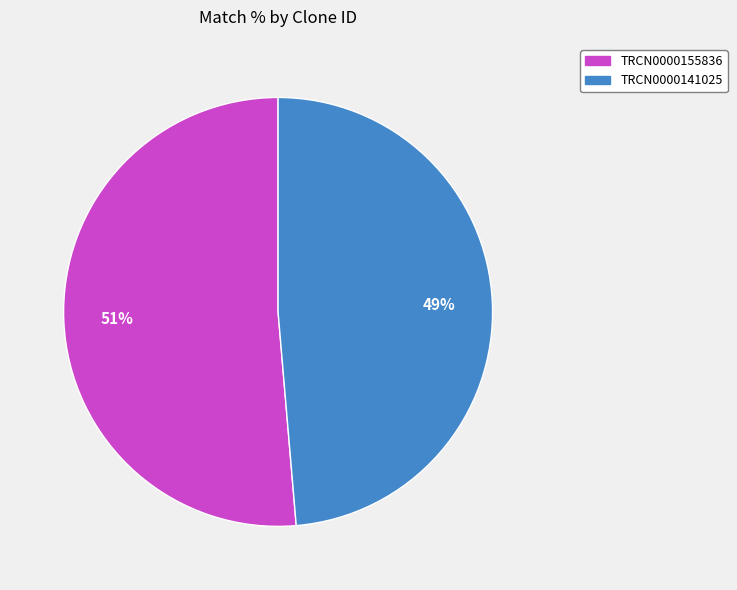

Combined, do TRCN0000155836 and TRCN0000141025 account for over 50%?

Yes